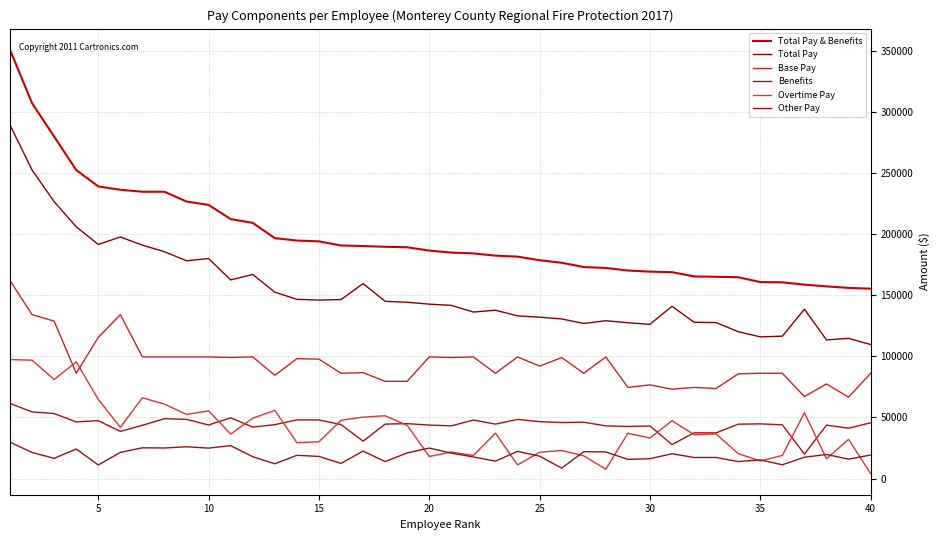

True or false: Total Pay & Benefits and Other Pay intersect in this chart.

False